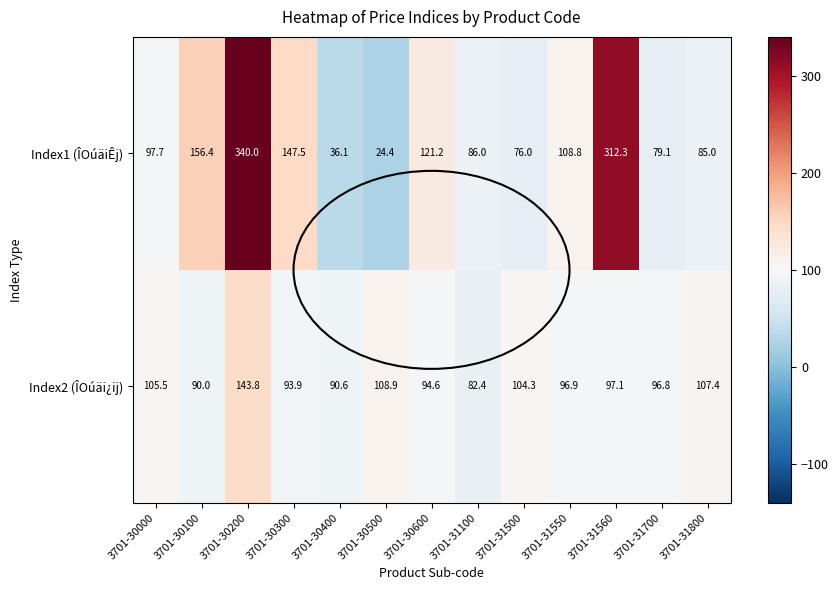

The value of Index1 (ÎOúäiÊj) at 3701-31700 is 79.1. True or false?

True